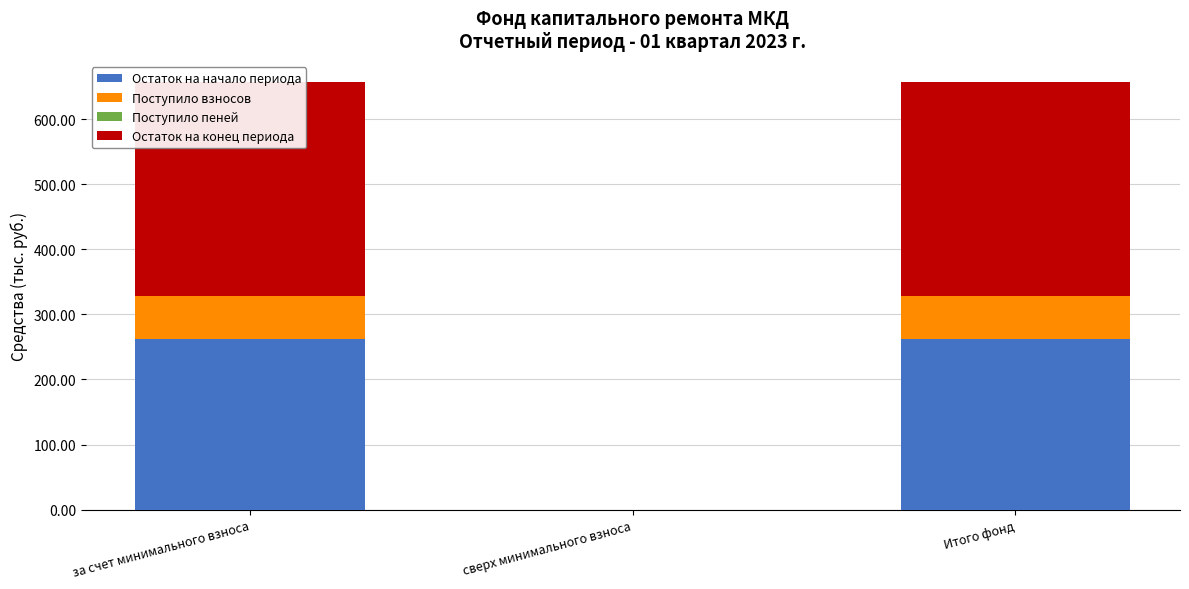

What is the approximate value of Остаток на начало периода at за счет минимального взноса?

261.8